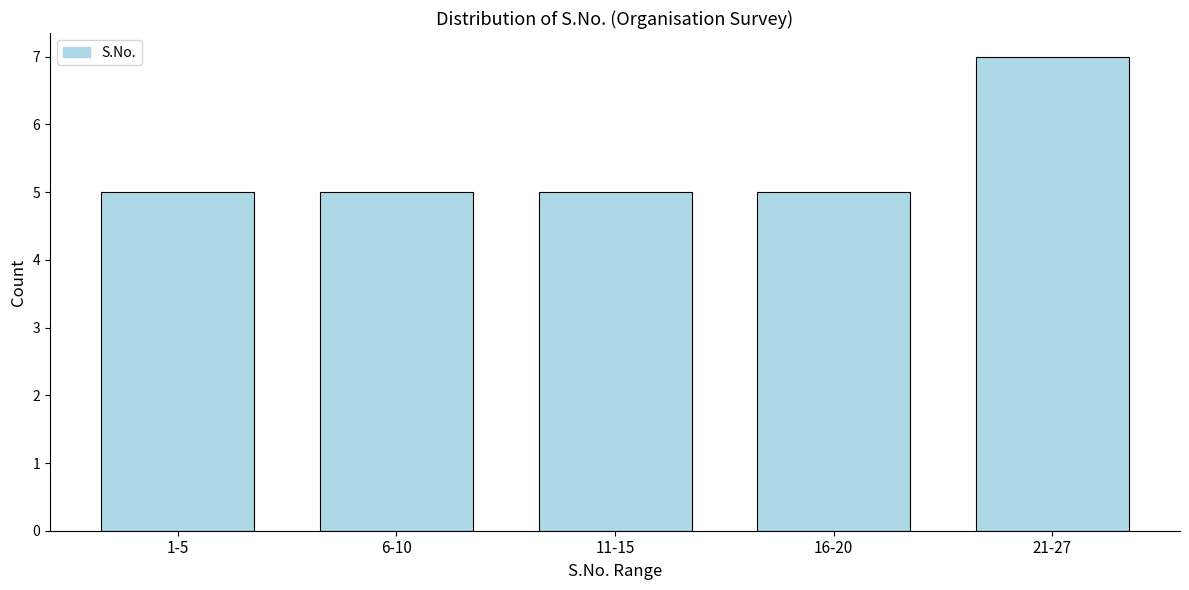

Reading right to left, list all the values displayed in this chart.

7	5	5	5	5